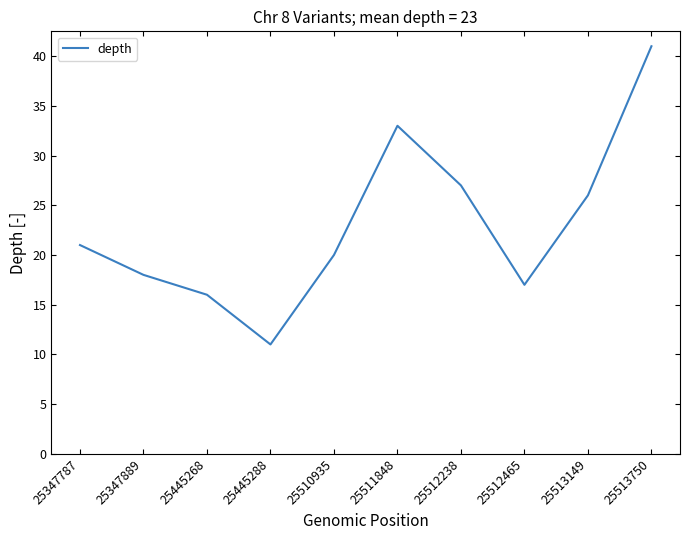

Where is the first local maximum?

25511848